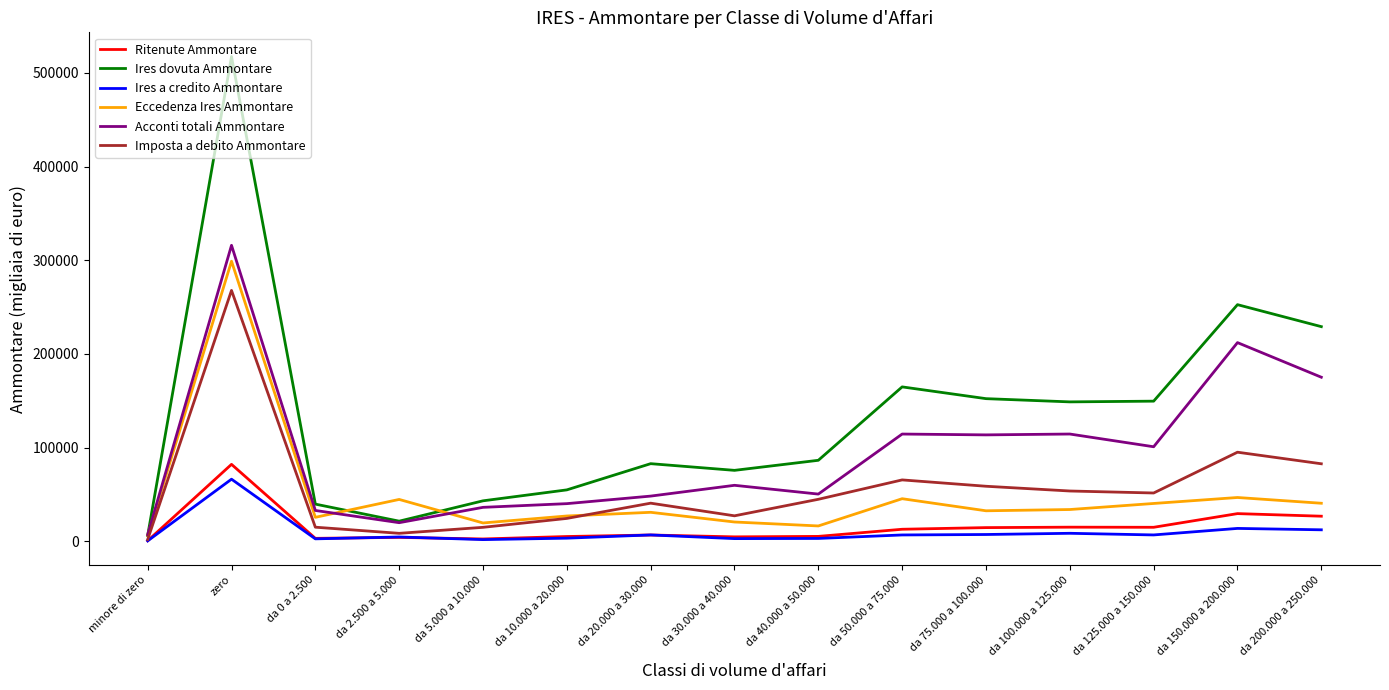

Is the value of Eccedenza Ires Ammontare at da 5.000 a 10.000 greater than the value of Acconti totali Ammontare at da 40.000 a 50.000?

No